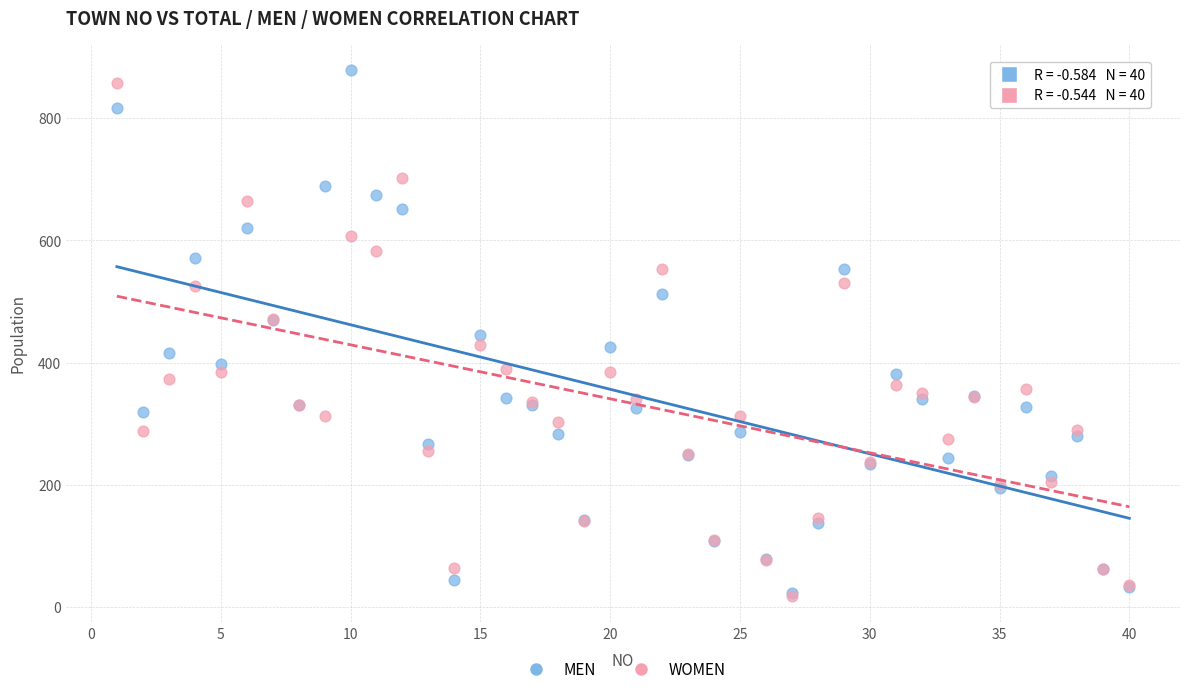

What are all the series names shown in the legend?

MEN, WOMEN